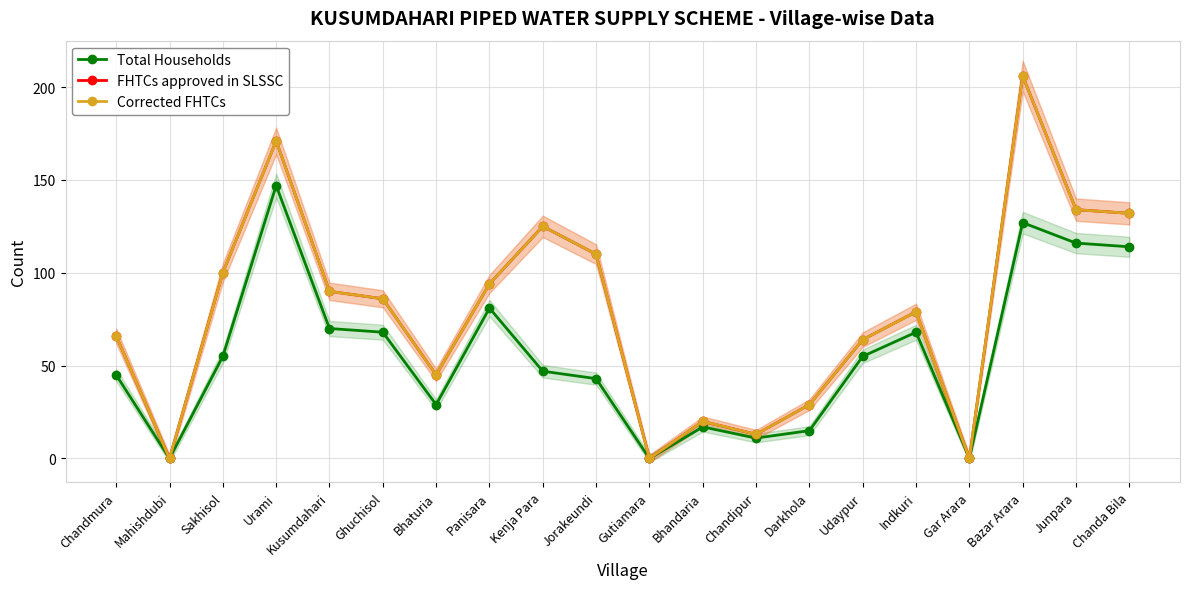

Is the value of Total Households at Bhaturia greater than the value of Corrected FHTCs at Ghuchisol?

No